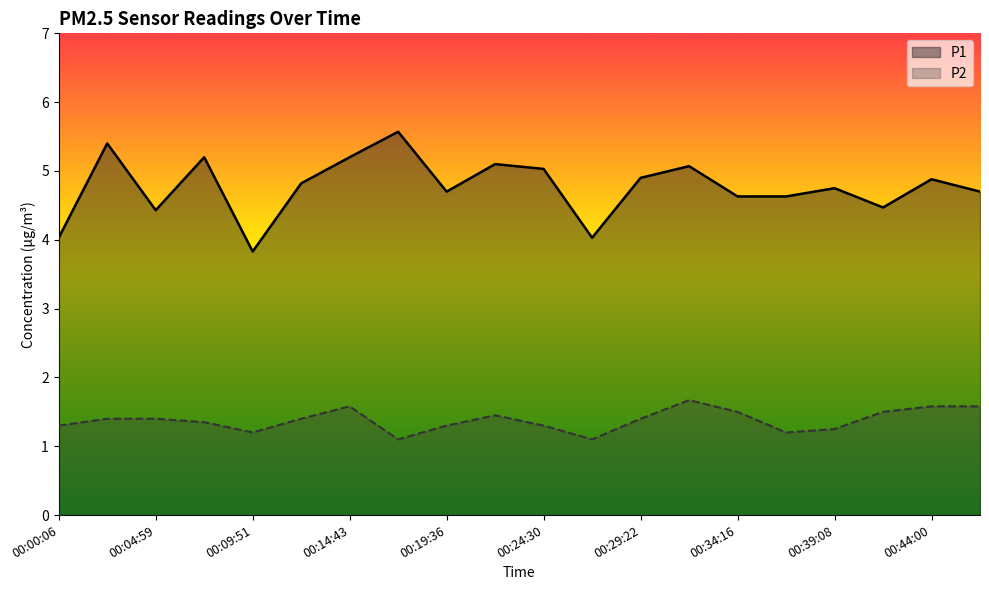

Rank the series at 00:19:36 from lowest to highest value.

P2, P1